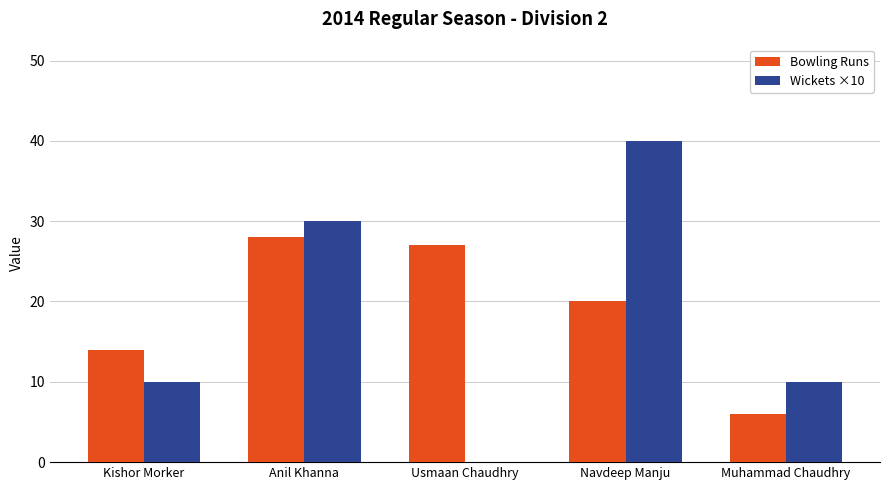

What is the difference between the Bowling Runs values at Anil Khanna and Navdeep Manju?

8